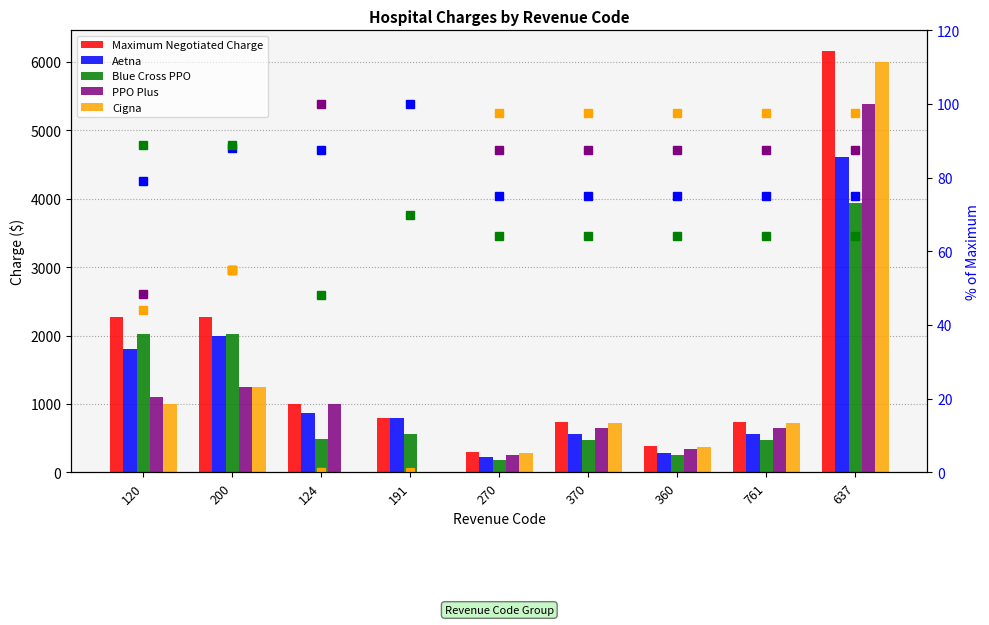

What is the sum of all PPO Plus values?

10631.3